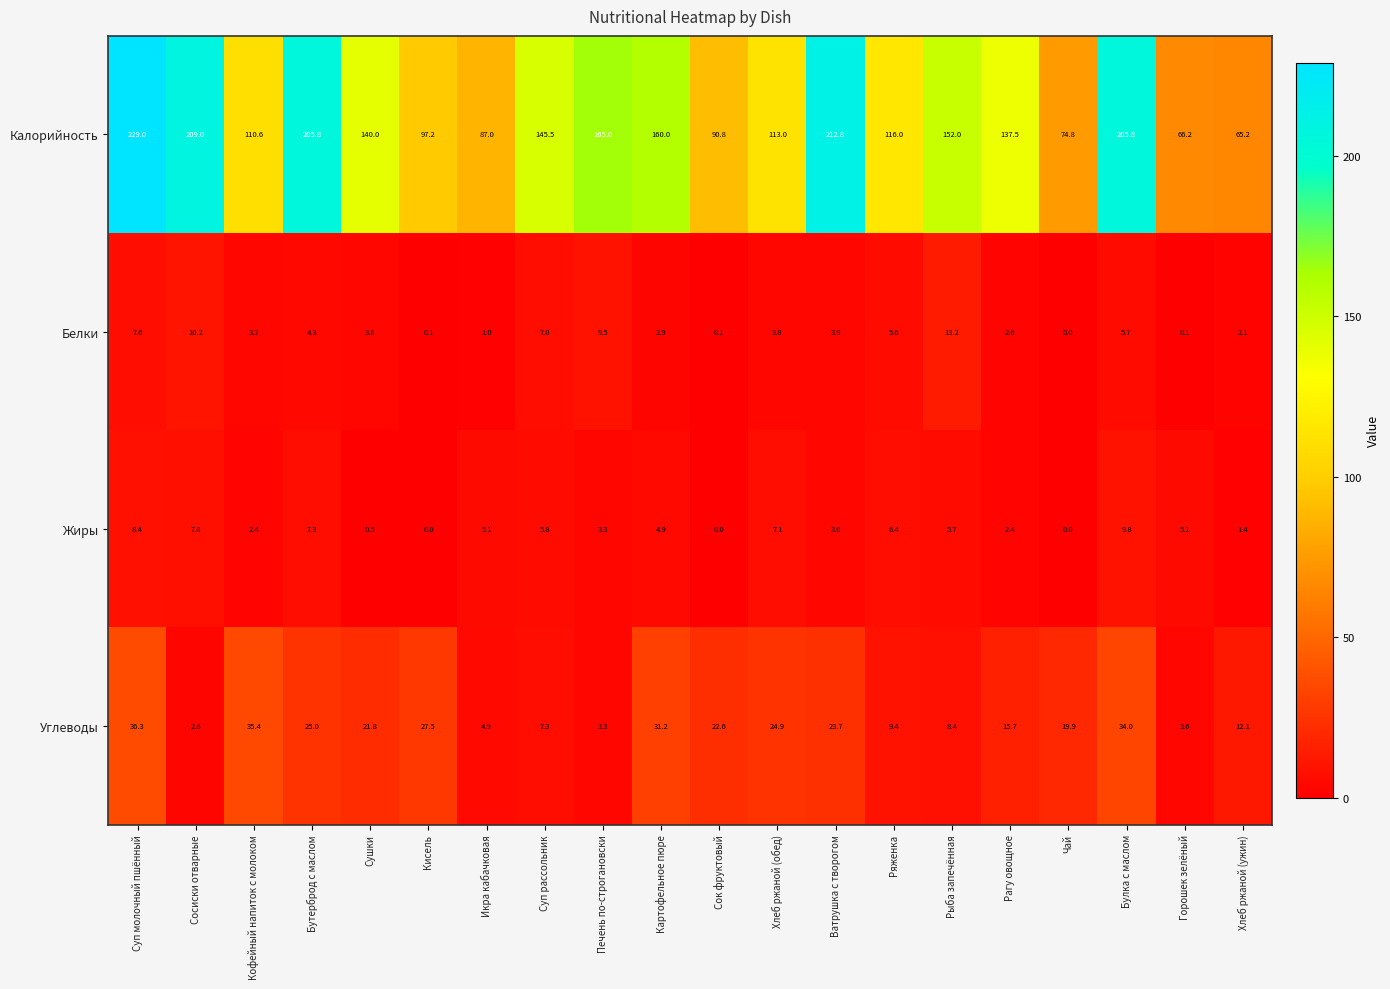

Which series has the largest range (max minus min)?

Калорийность